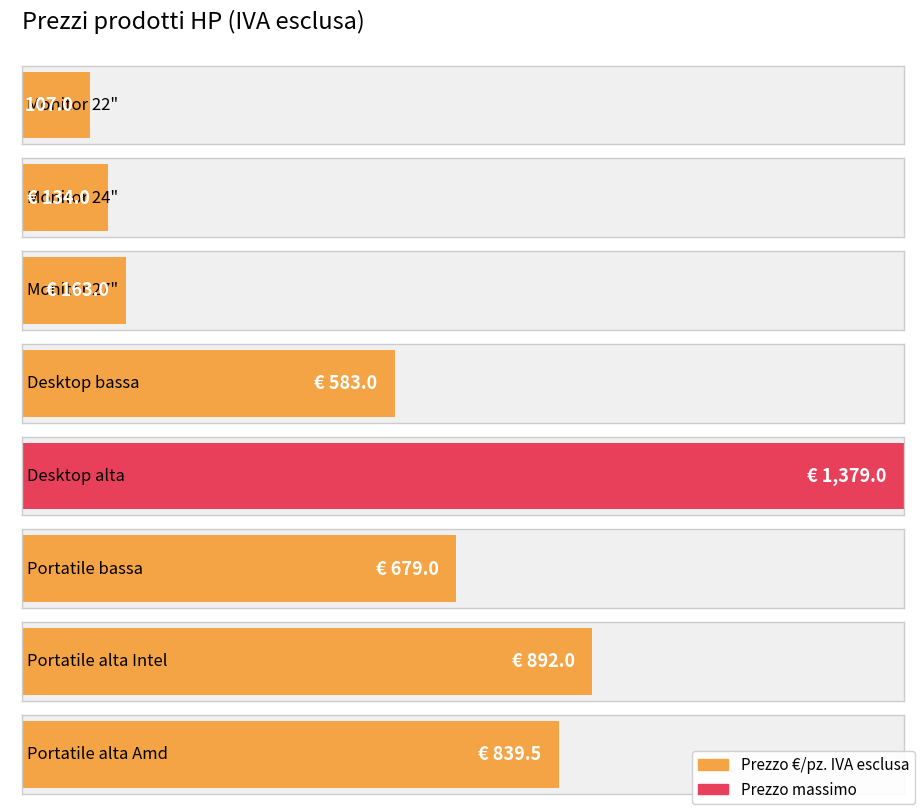

How many values are below 679?

4